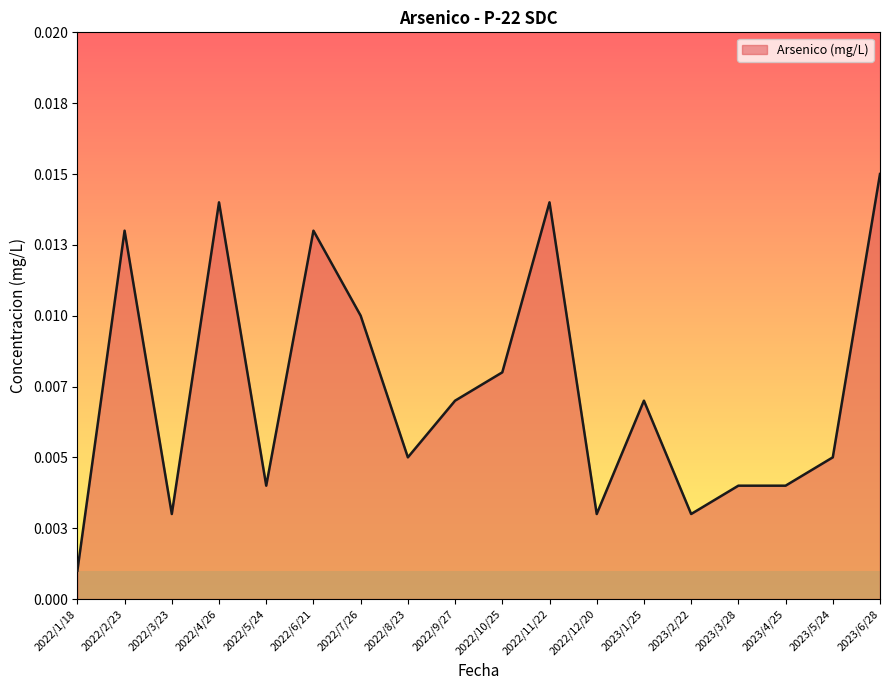

Does the chart display data point markers on the line(s)?

No